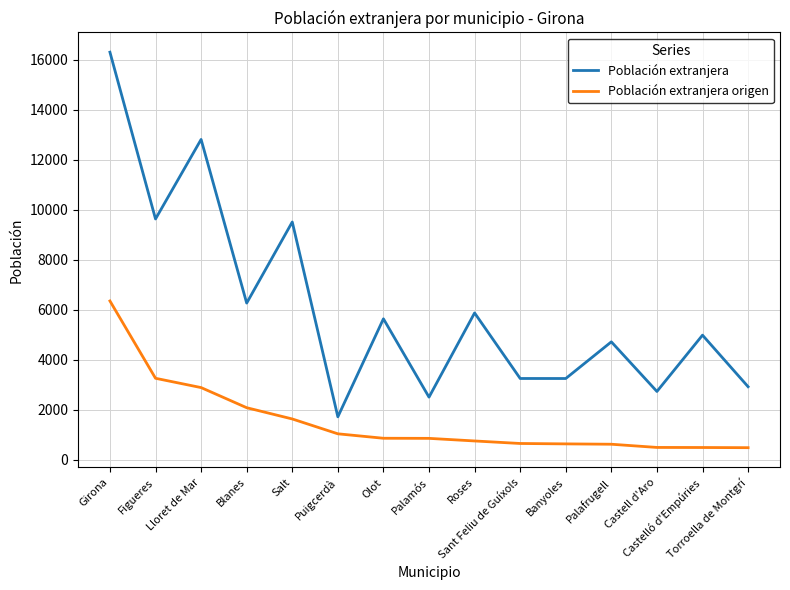

What is the difference between the Población extranjera origen values at Castell d'Aro and Castelló d'Empúries?

3